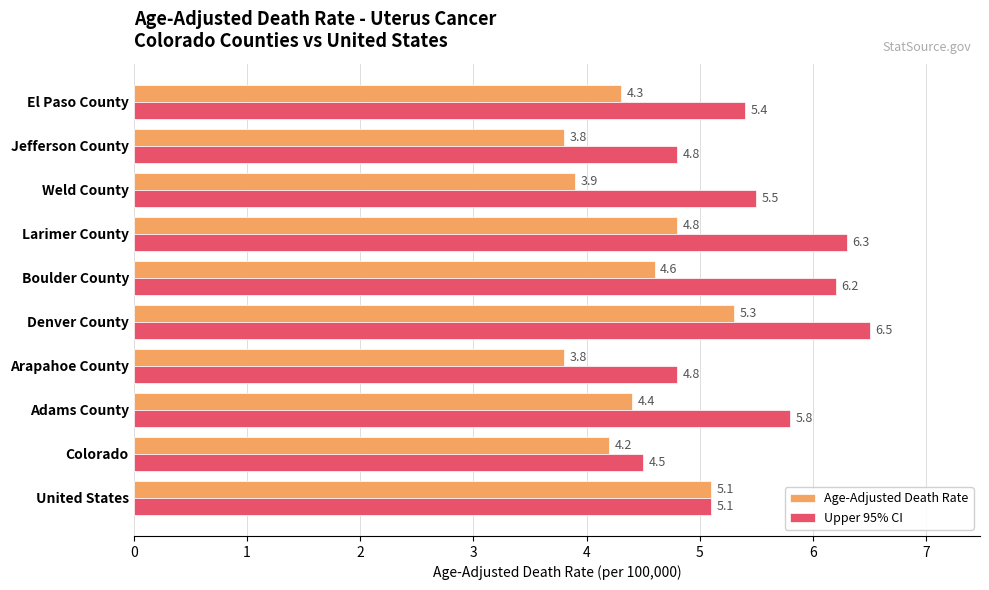

What is the smallest value displayed?

3.8